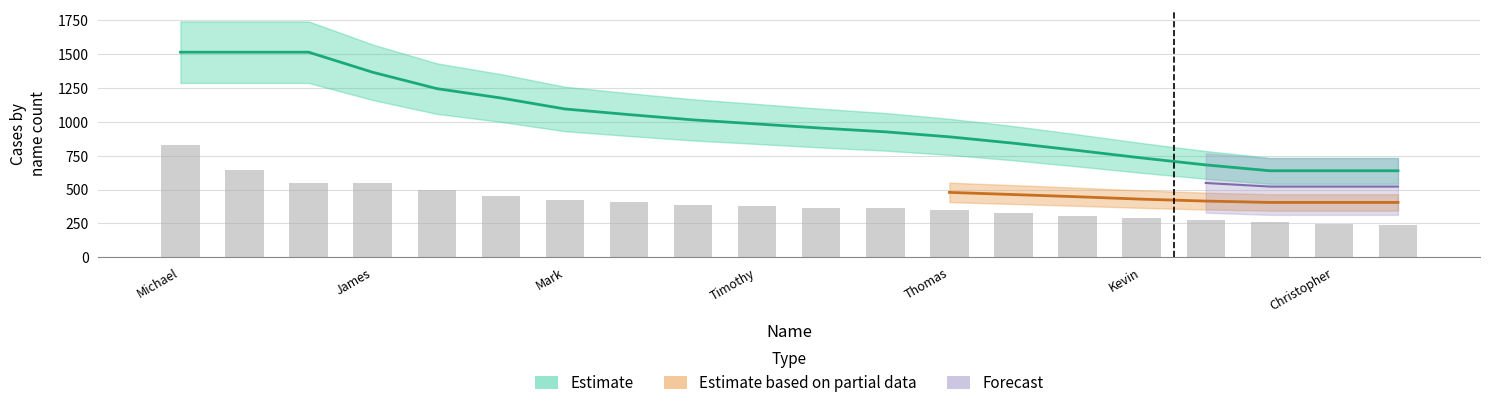

At which category is the sum across all series the highest?

Michael